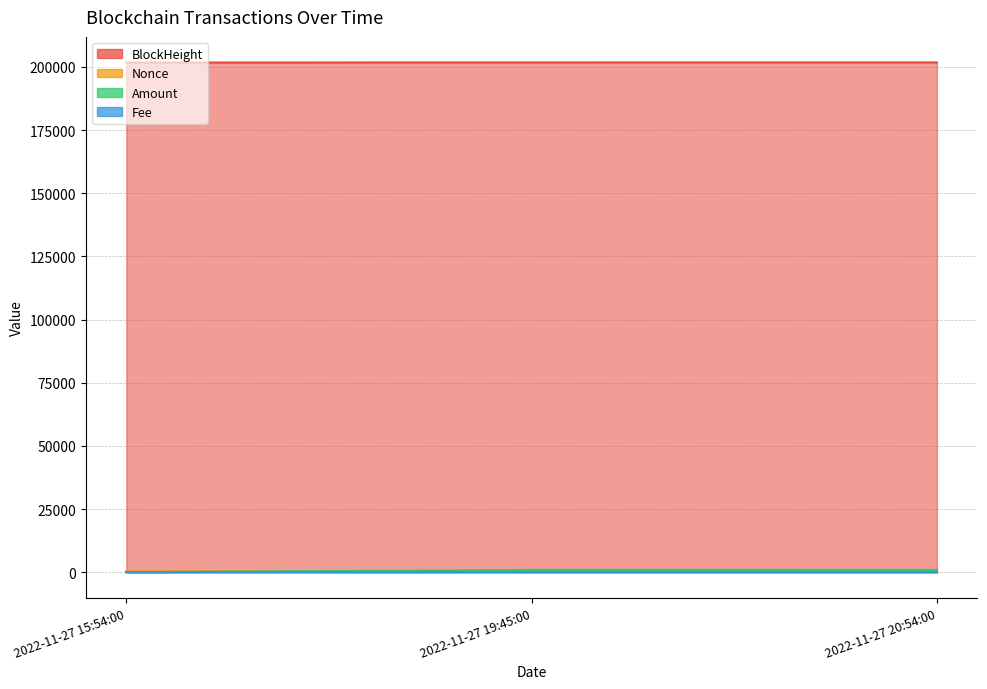

What is the sum of all Amount values?

1892.4